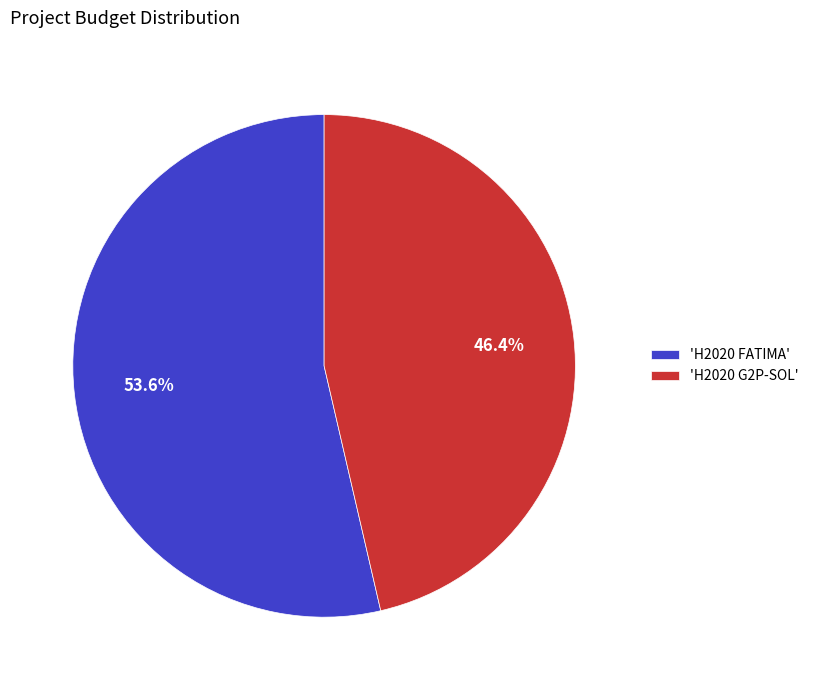

Which has a higher value, 'H2020 G2P-SOL' or 'H2020 FATIMA'?

'H2020 FATIMA'